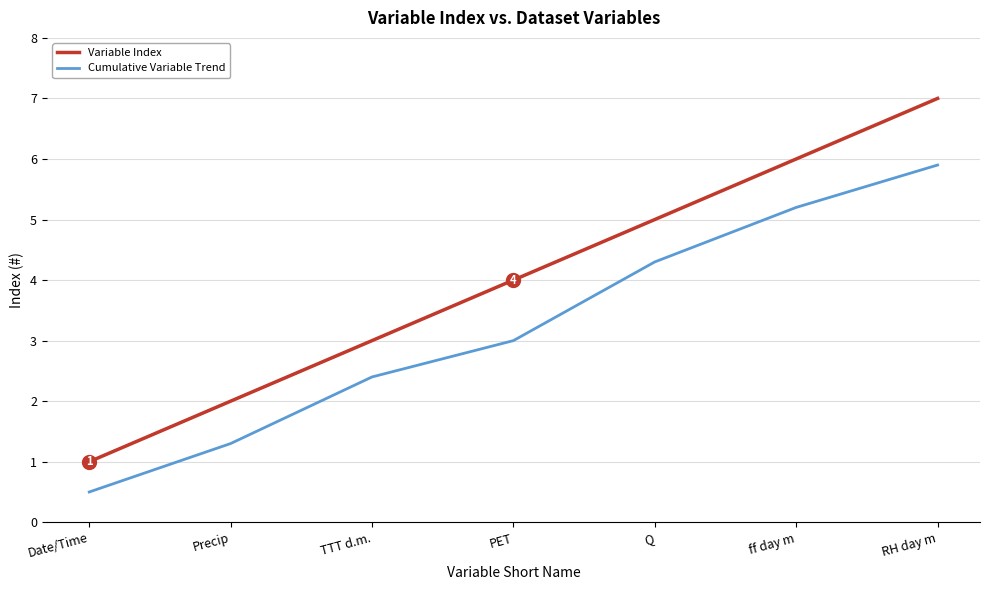

What is the sum of the Cumulative Variable Trend values at TTT d.m. and PET?

5.4